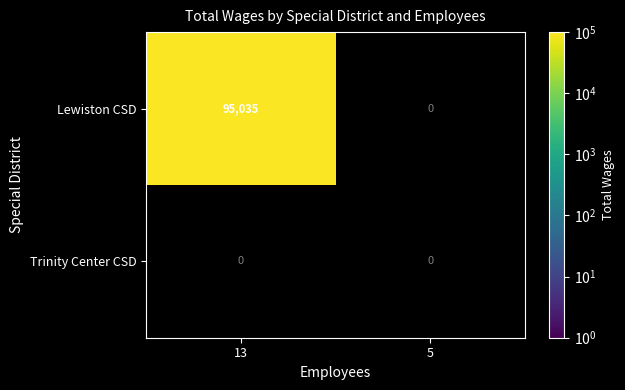

Reading right to left, list all the values displayed in this chart.

Lewiston Community Services District: 1=0	0=95035
Trinity Center Community Services District: 1=0	0=0